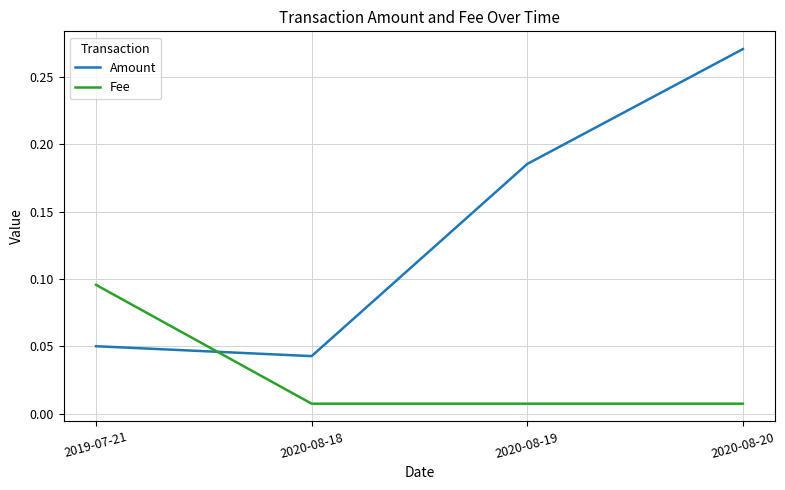

Which series has the largest range (max minus min)?

Amount